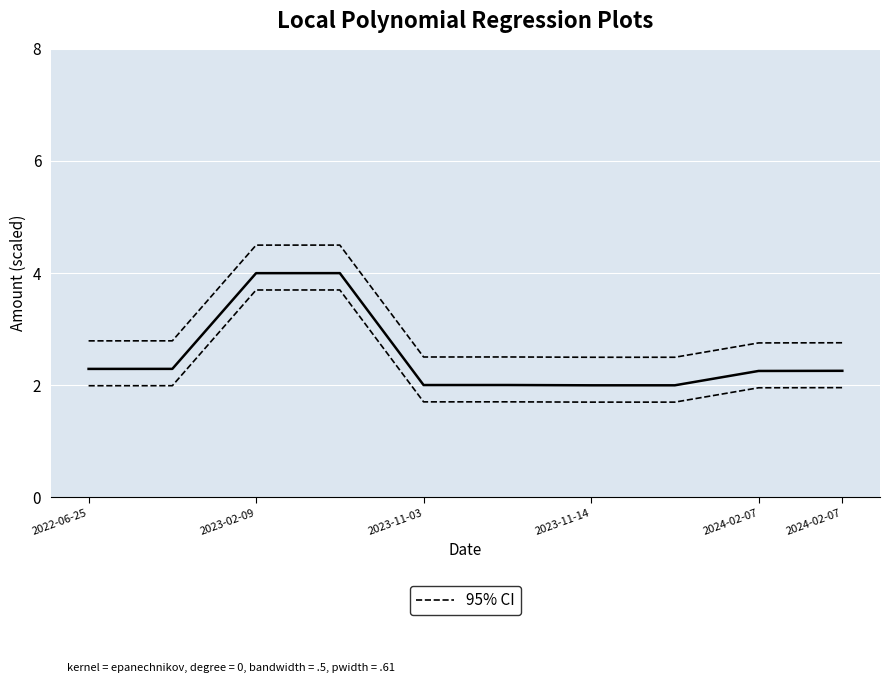

Reading left to right, transcribe all the data shown in this chart.

Amount (scaled): 2.3	2.3	4.0	4.0	2.0	2.0	2.0	2.0	2.3	2.3
95% CI: 2.8	2.8	4.5	4.5	2.5	2.5	2.5	2.5	2.8	2.8